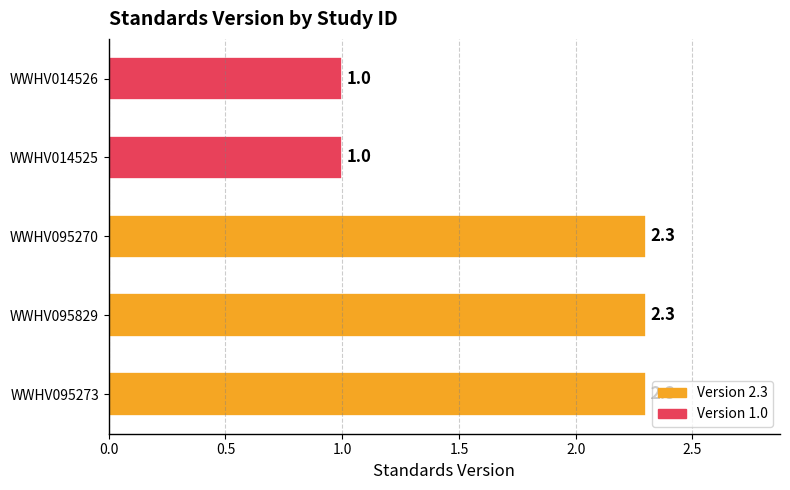

How many values are between 1 and 2?

2